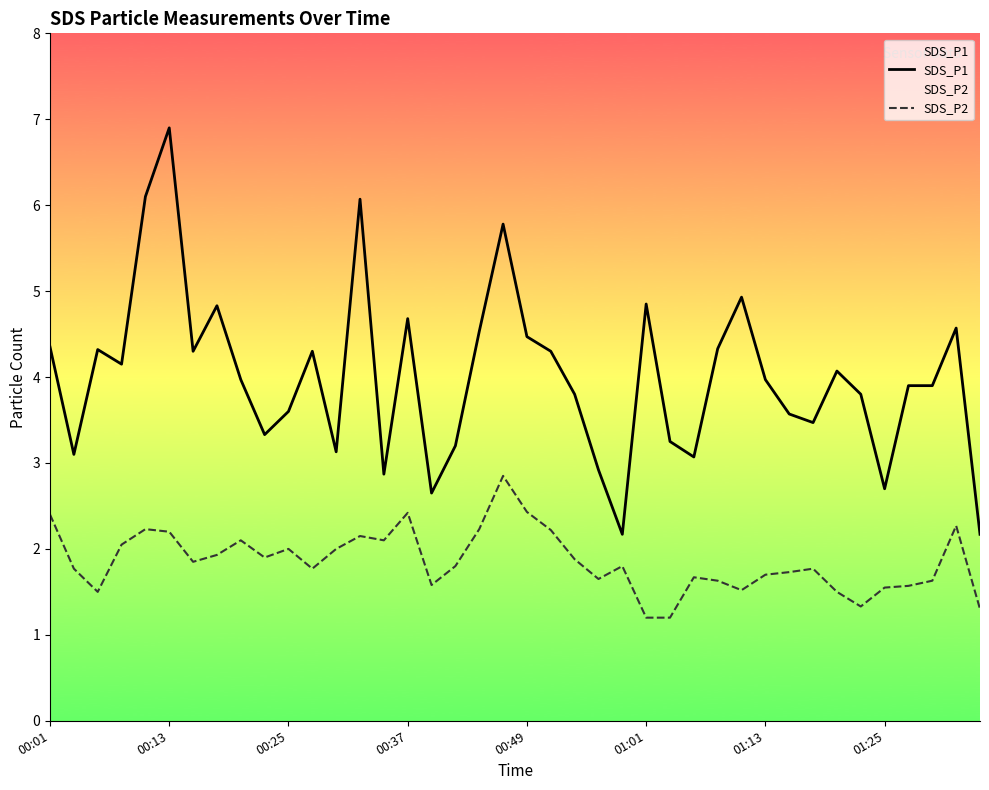

What is the value of the SDS_P2 point at the 1st from the left?

2.4